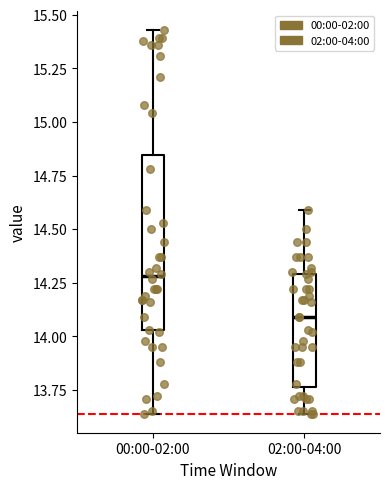

Where is the lower edge of the box for 02:00-04:00 on the y-axis? The values are not printed on the chart, so give them approximately, as read against the axis.

13.75